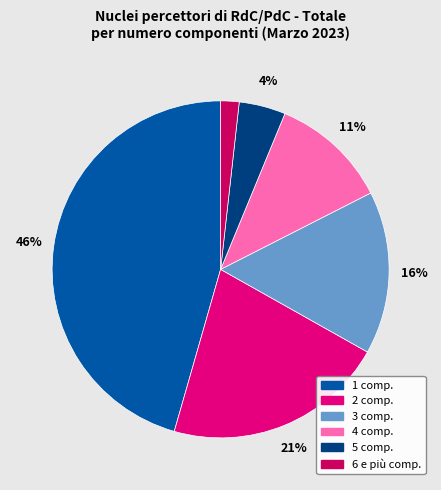

Approximately how many times larger is the value at 5 compared to 4?

0.4